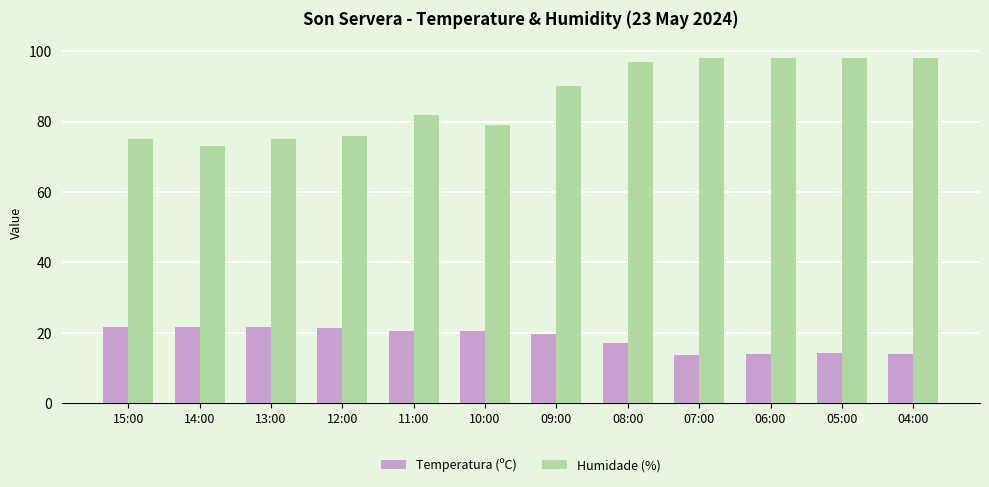

What is the average value of the Temperatura (ºC) series?

18.4